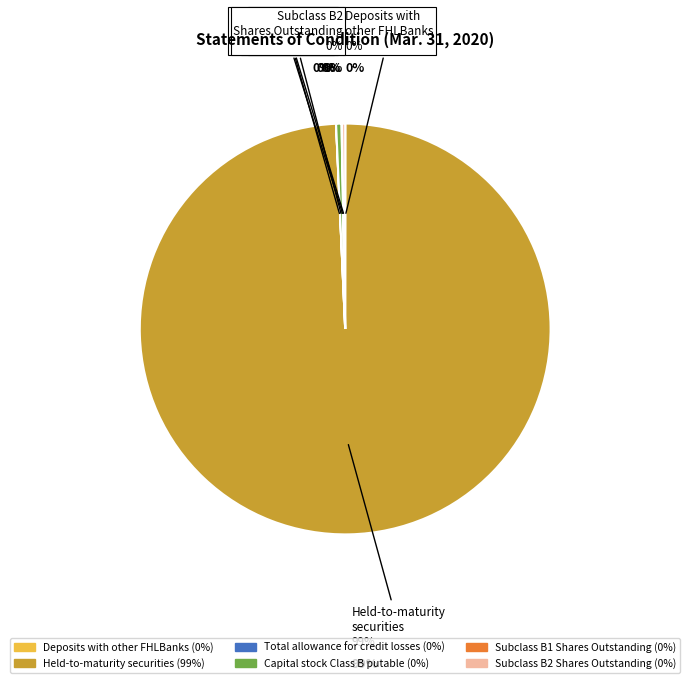

Is the sum of Capital stock Class B putable and Held-to-maturity securities greater than half?

Yes